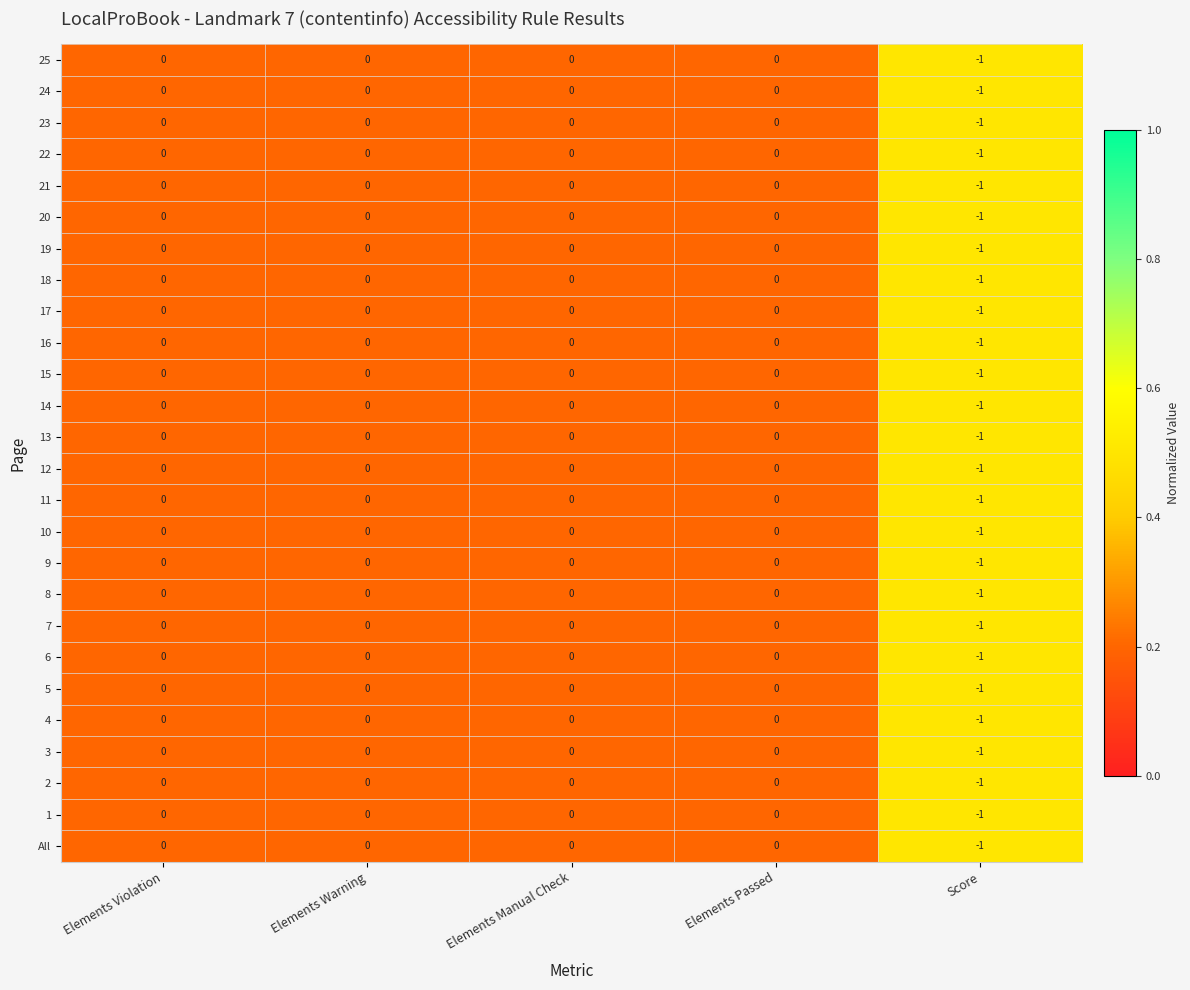

At which category does the chart reach its minimum across all series?

Score